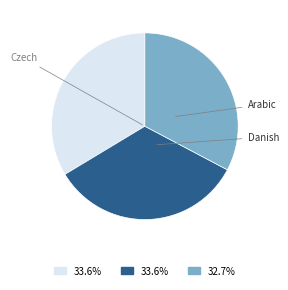

Is there a majority slice in this chart?

No